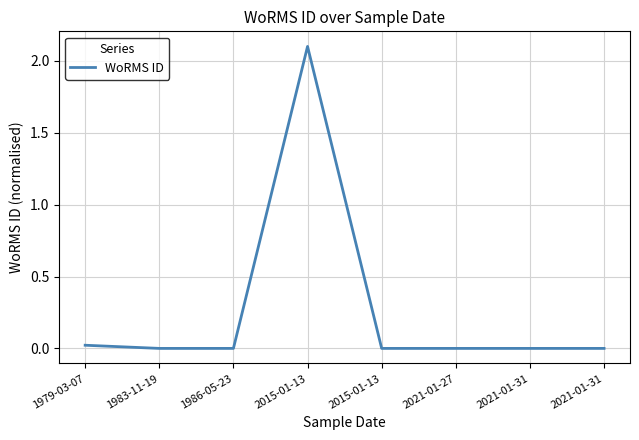

Where is the first local maximum?

2015-01-13